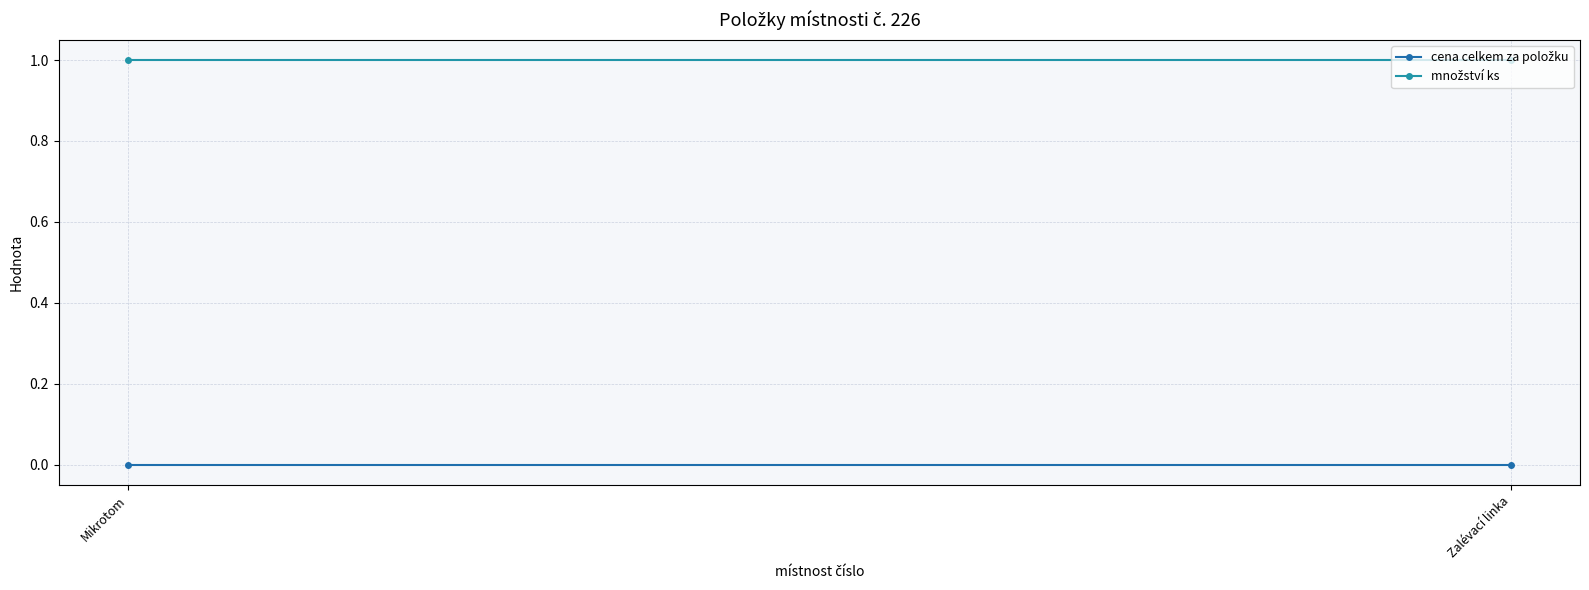

What is the sum of all množství ks values?

2